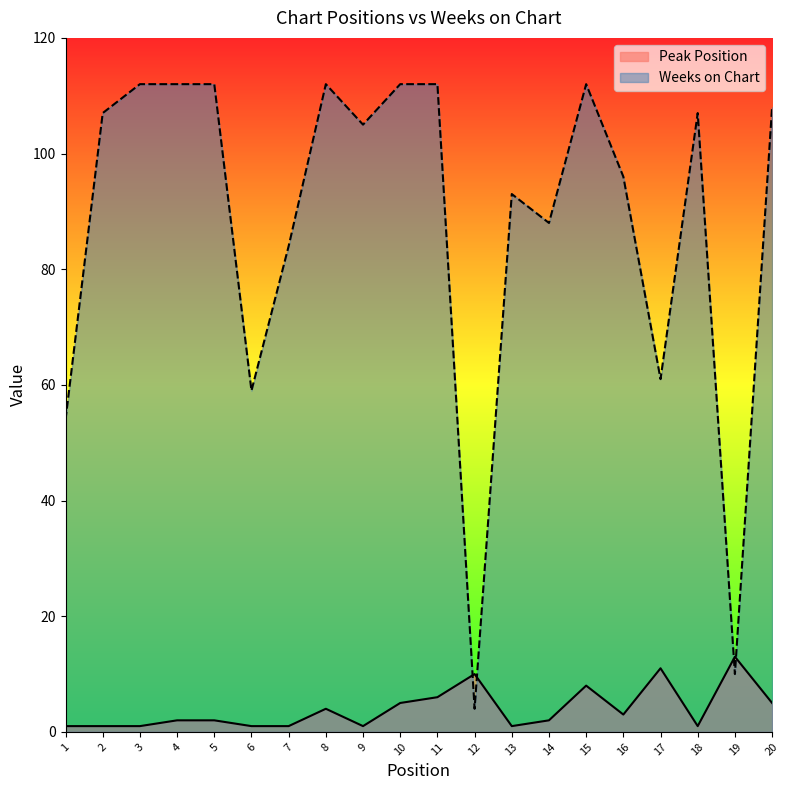

At which category is the sum across all series the highest?

15